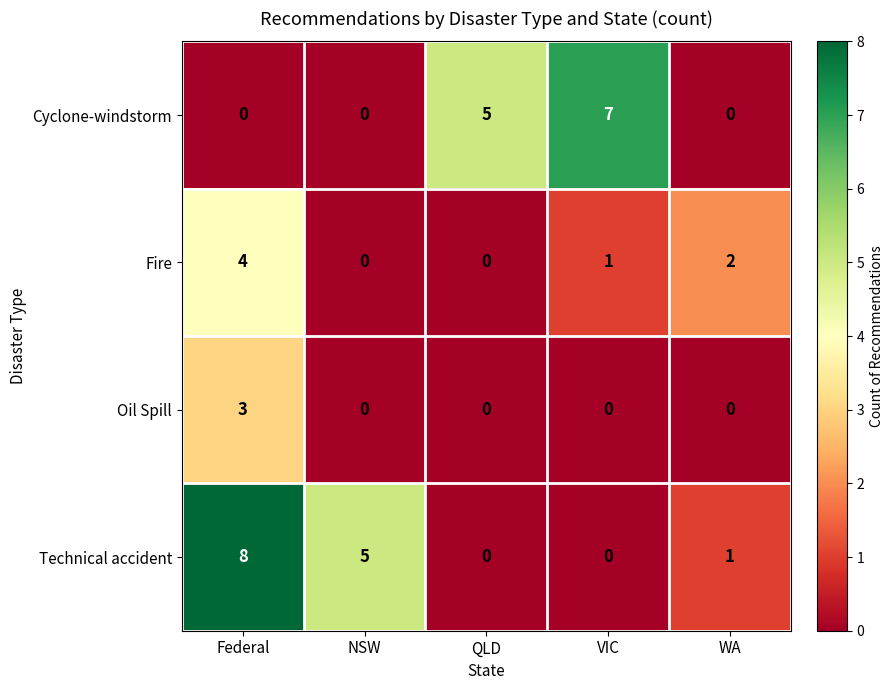

Which series has the widest spread of values?

Technical accident